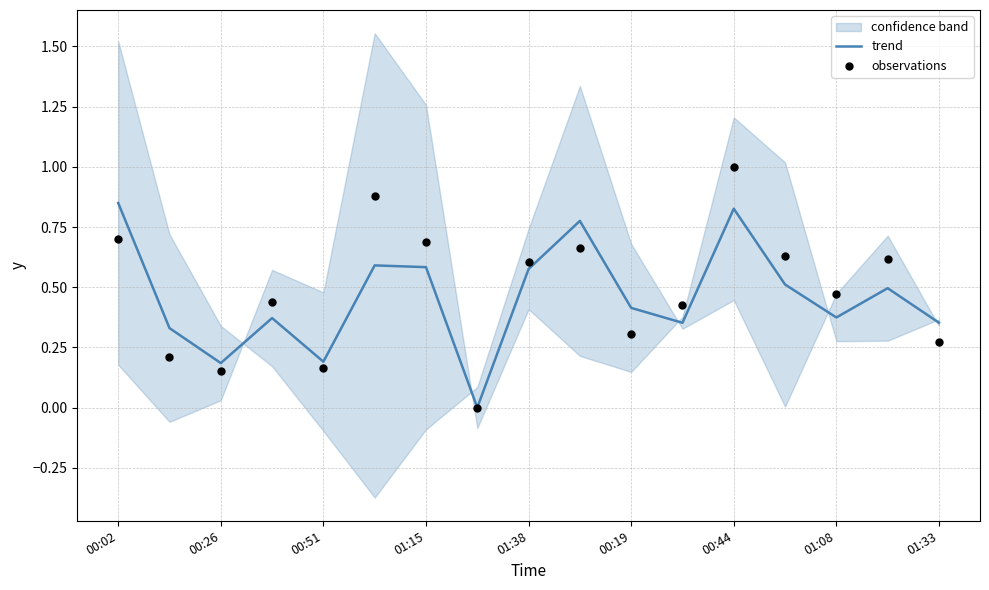

The trend series shows 1.4 at 00:02. True or false?

False